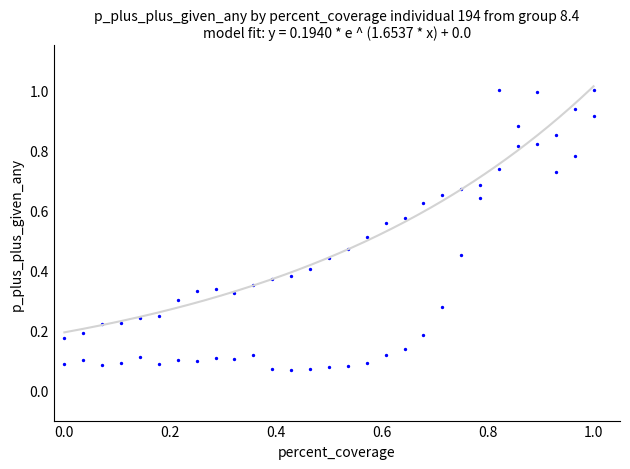

How many points are shown in the scatter plot?

58